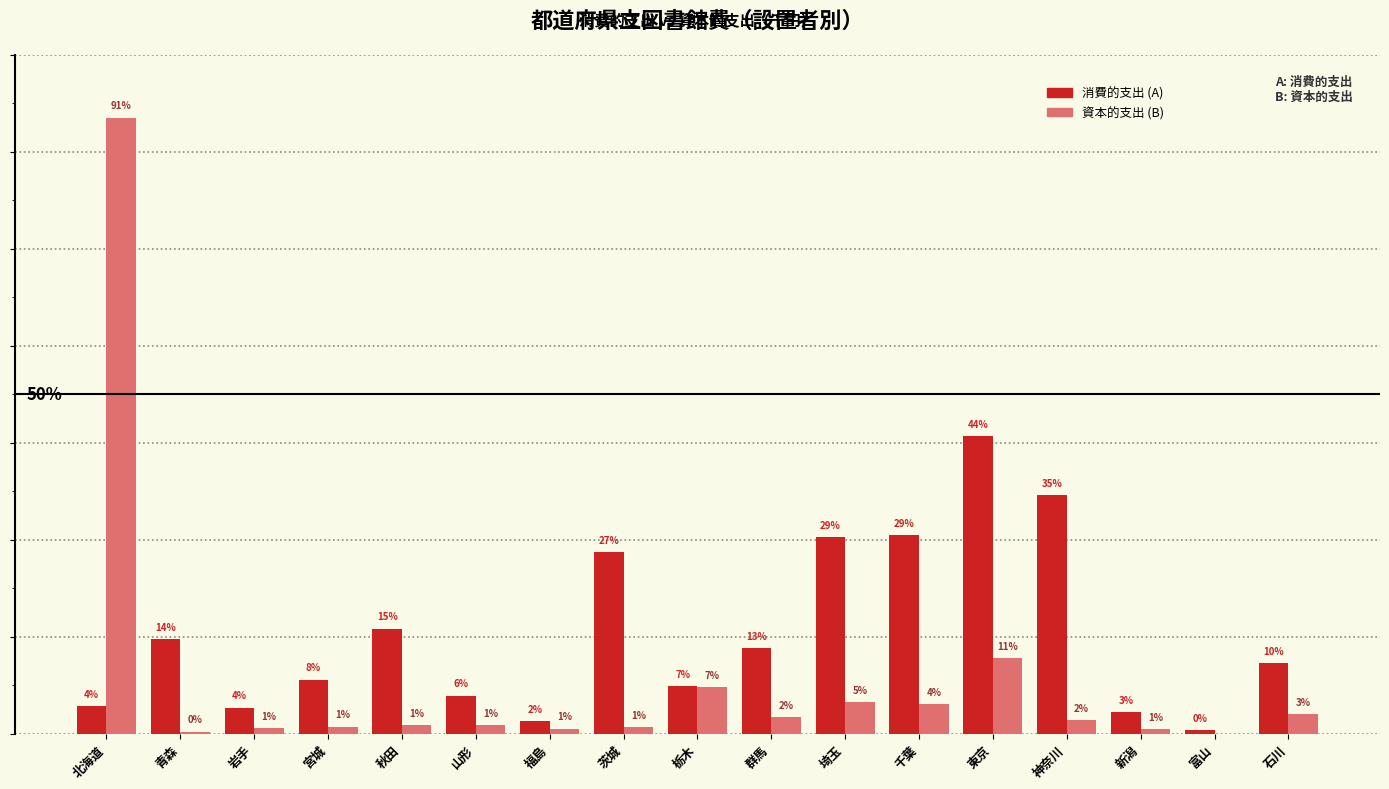

List the labels in order of 資本的支出 (B) value, smallest first.

富山, 青森, 新潟, 福島, 岩手, 茨城, 宮城, 山形, 秋田, 神奈川, 群馬, 石川, 千葉, 埼玉, 栃木, 東京, 北海道